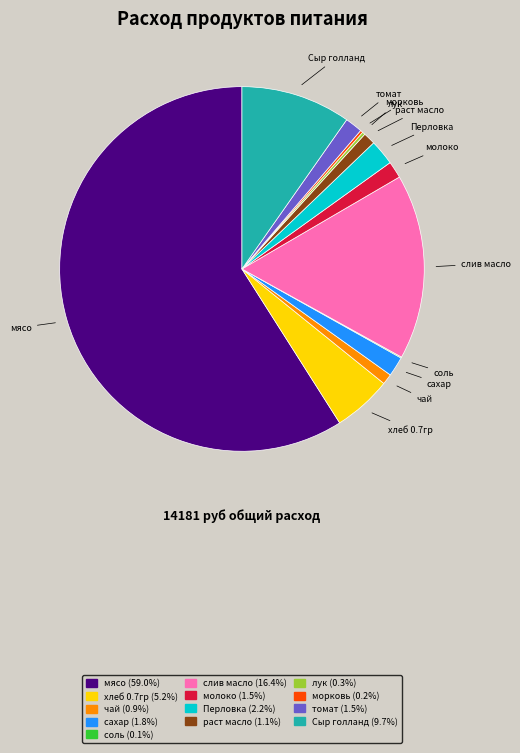

True or false: чай accounts for 14% of the total.

False